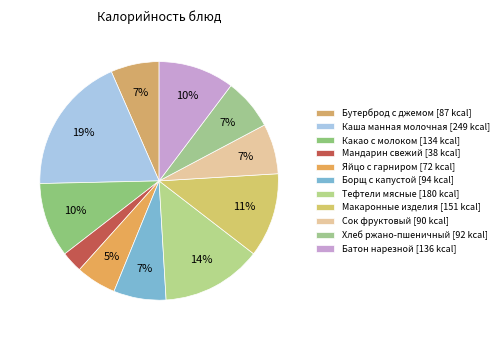

To the nearest percent, what percentage of the pie is Борщ с капустой?

7%